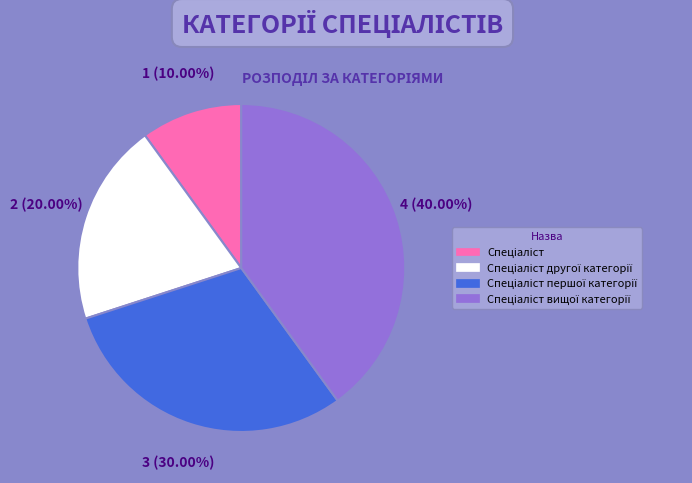

Is there any slice that represents more than half of the pie?

No